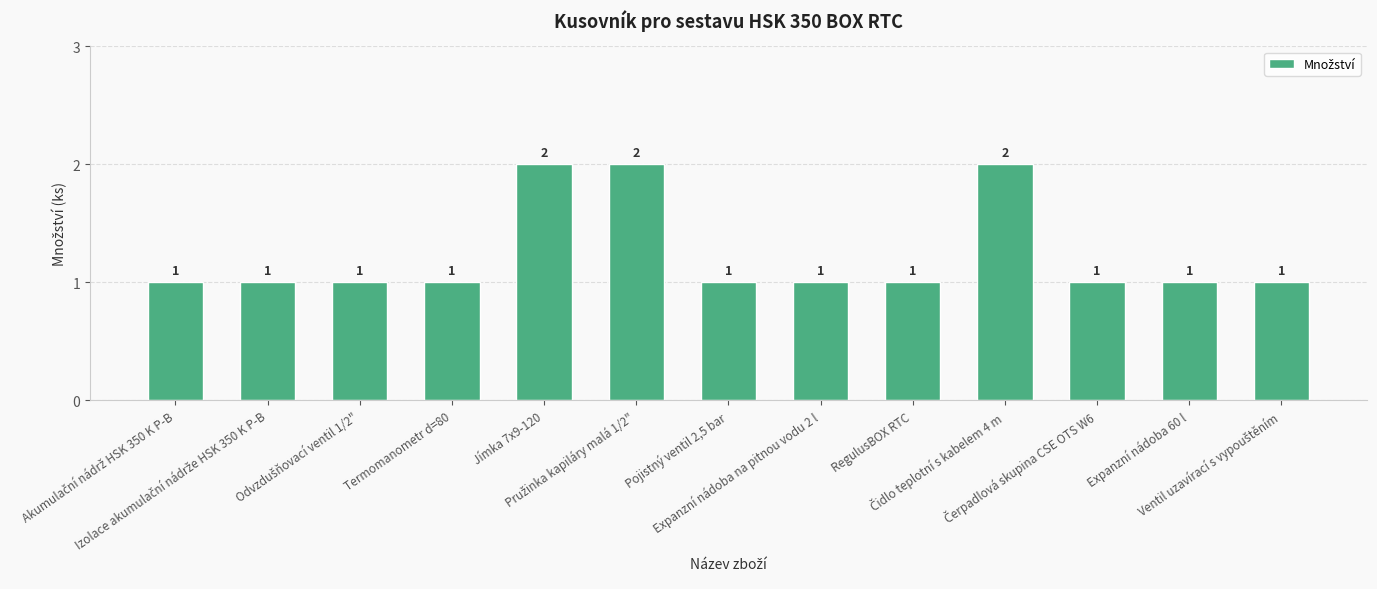

What position from the right is RegulusBOX RTC?

5